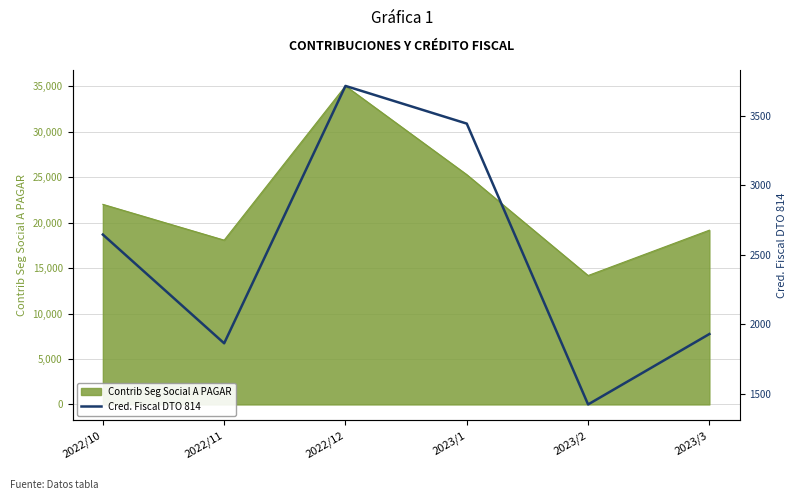

How many lines are shown in the chart?

1